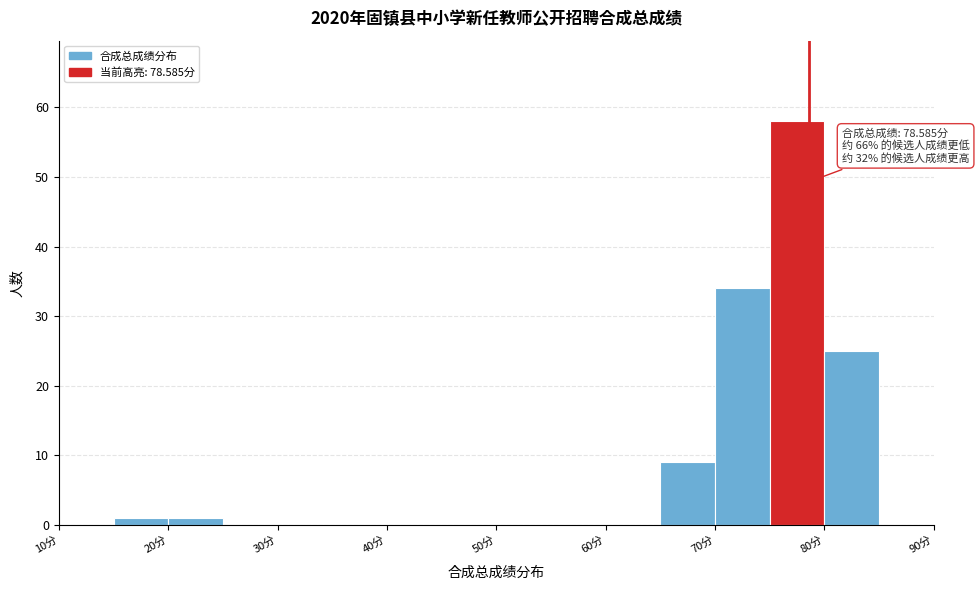

Which range on the x-axis has the tallest bar?

75 to 80